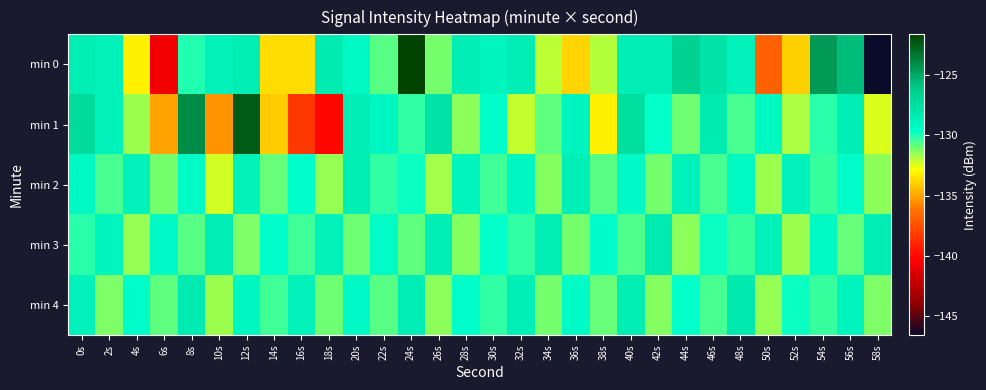

Rank the series at 48s from highest to lowest value.

min 4, min 0, min 2, min 3, min 1